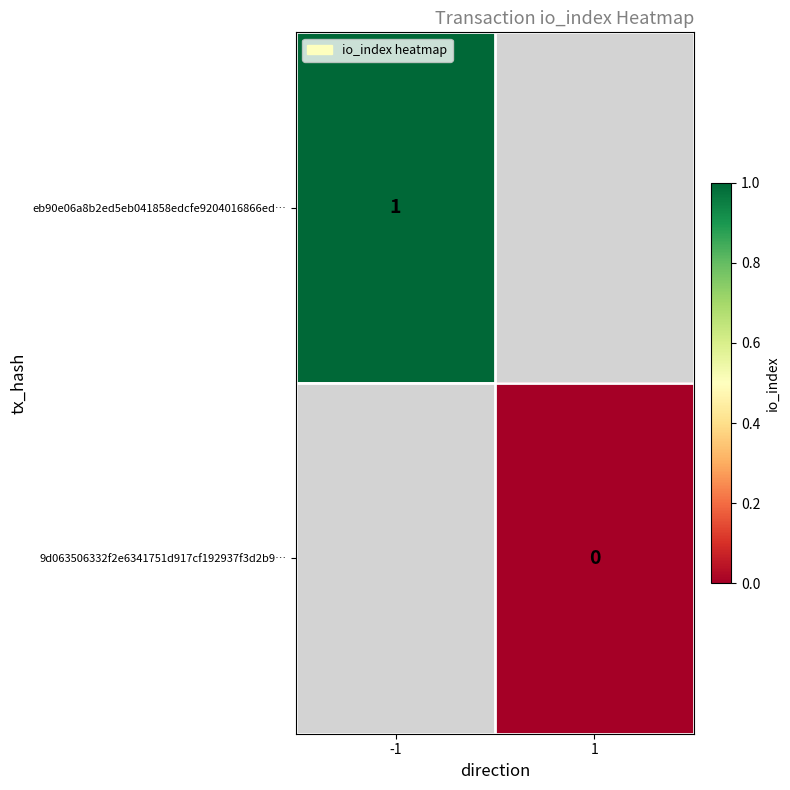

Is it true that eb90e06a8b2ed5eb041858edcfe9204016866ed… equals 1 at -1?

True